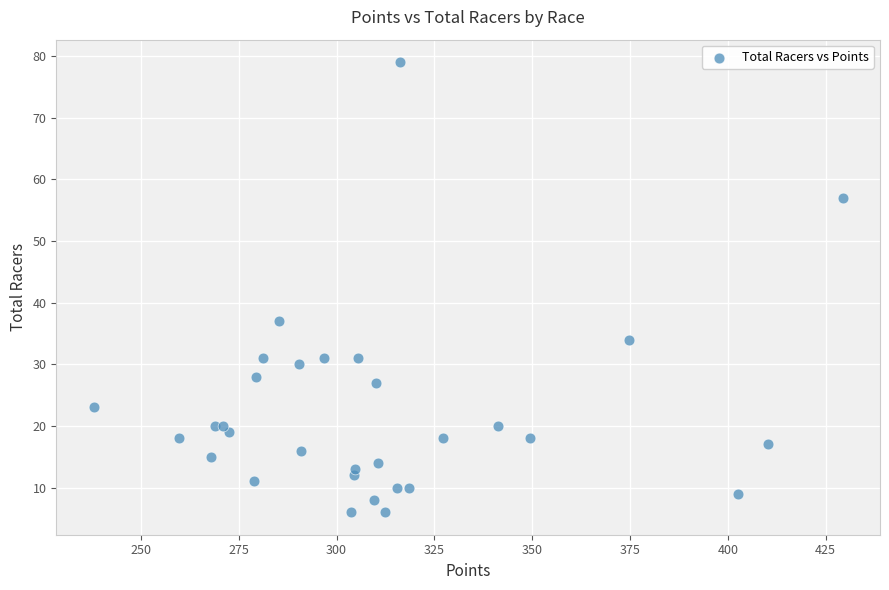

What Y value in the scatter plot is closest to 42?

37